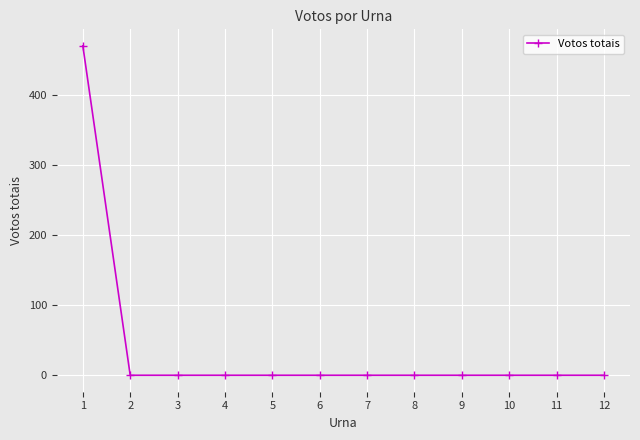

What is the sum of all values?

471